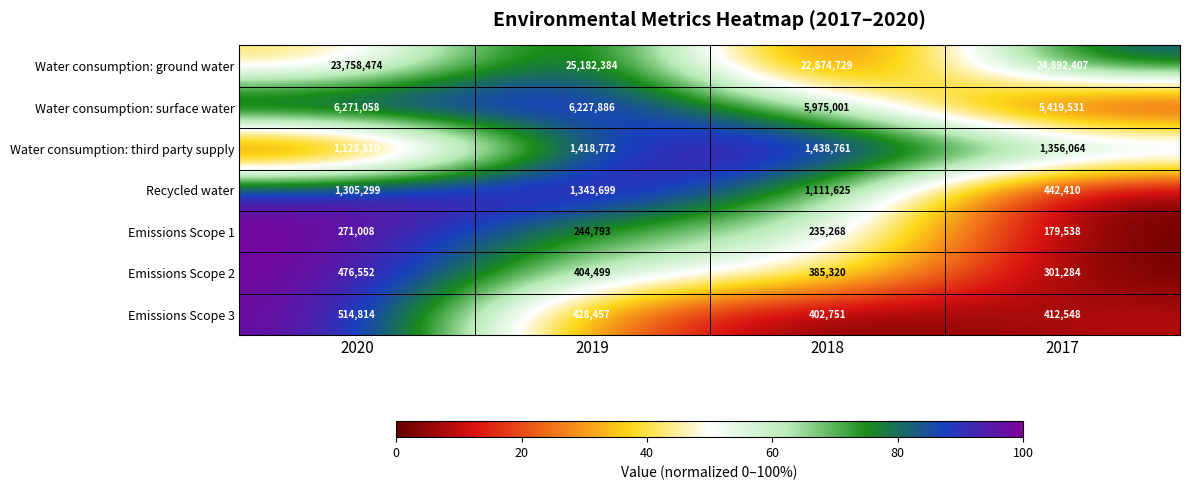

Reading left to right, extract all data points from this chart.

Water consumption: ground water: 23758474	25182384	22874729	24892407
Water consumption: surface water: 6271058	6227886	5975001	5419531
Water consumption: third party supply: 1128810	1418772	1438761	1356064
Recycled water: 1305299	1343699	1111625	442410
Emissions Scope 1: 271008	244793	235268	179538
Emissions Scope 2: 476552	404499	385320	301284
Emissions Scope 3: 514814	428457	402751	412548